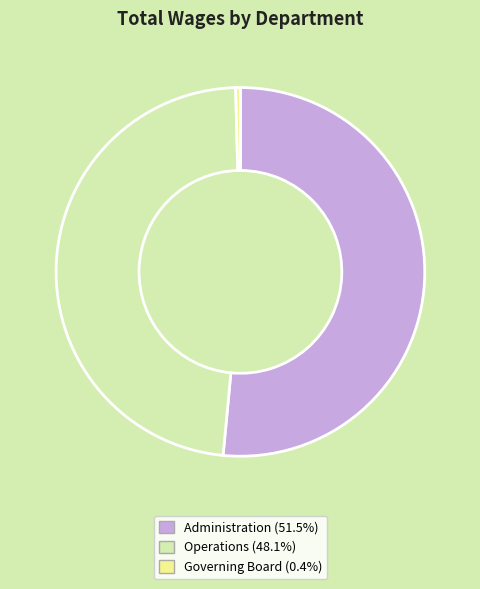

Rank the categories by value from highest to lowest.

Administration, Operations, Governing Board